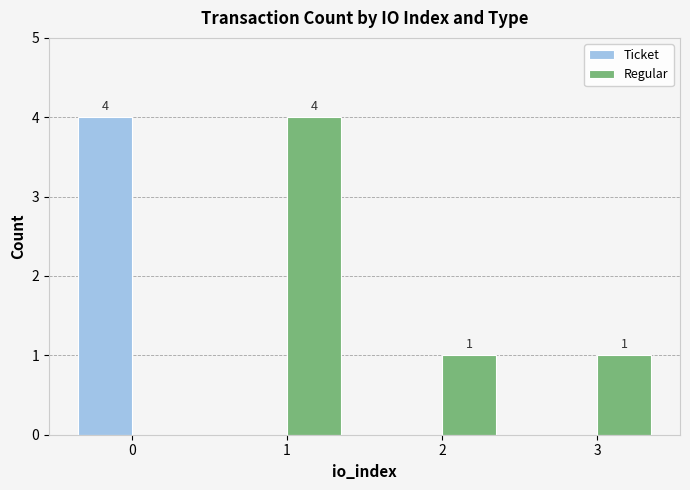

At which label does Regular first exceed 1?

1